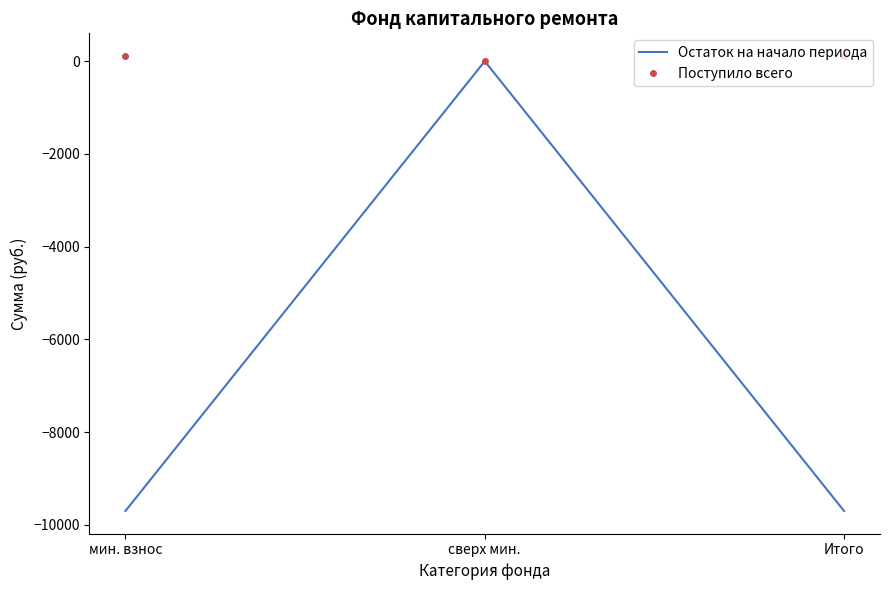

What is the smallest value displayed?

-9697.9